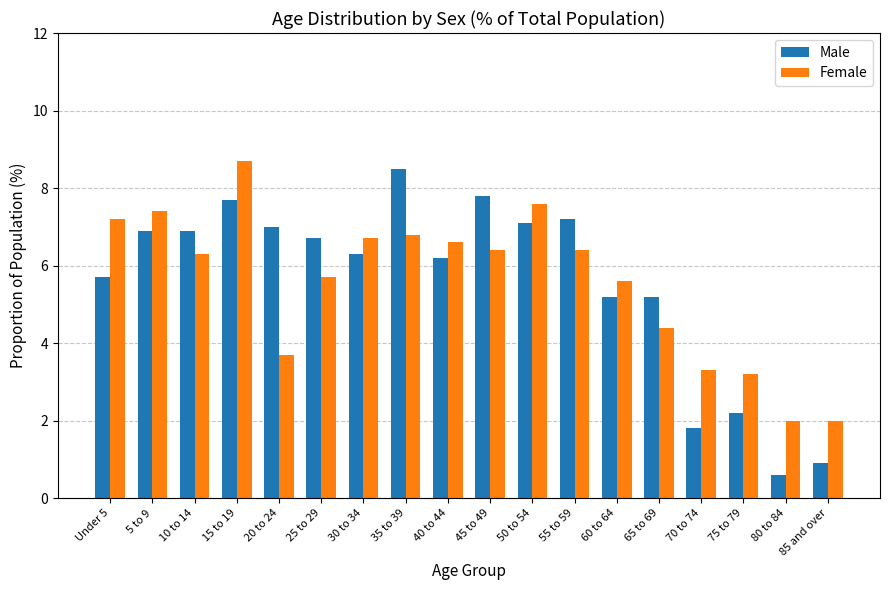

Does the chart contain any negative values?

No